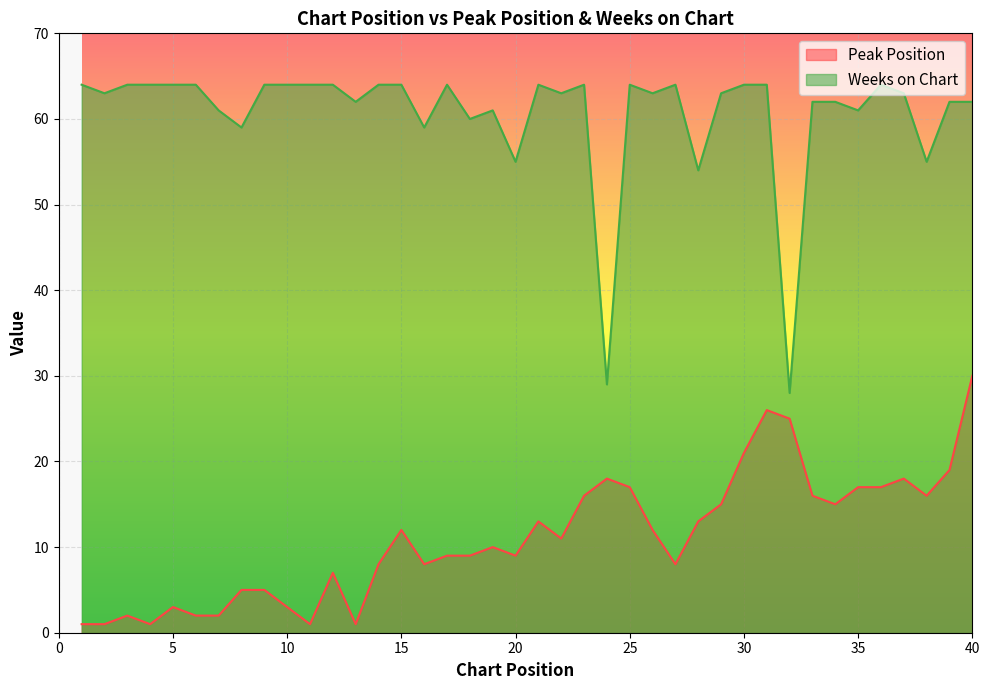

What is the total value across all series at 14?

72